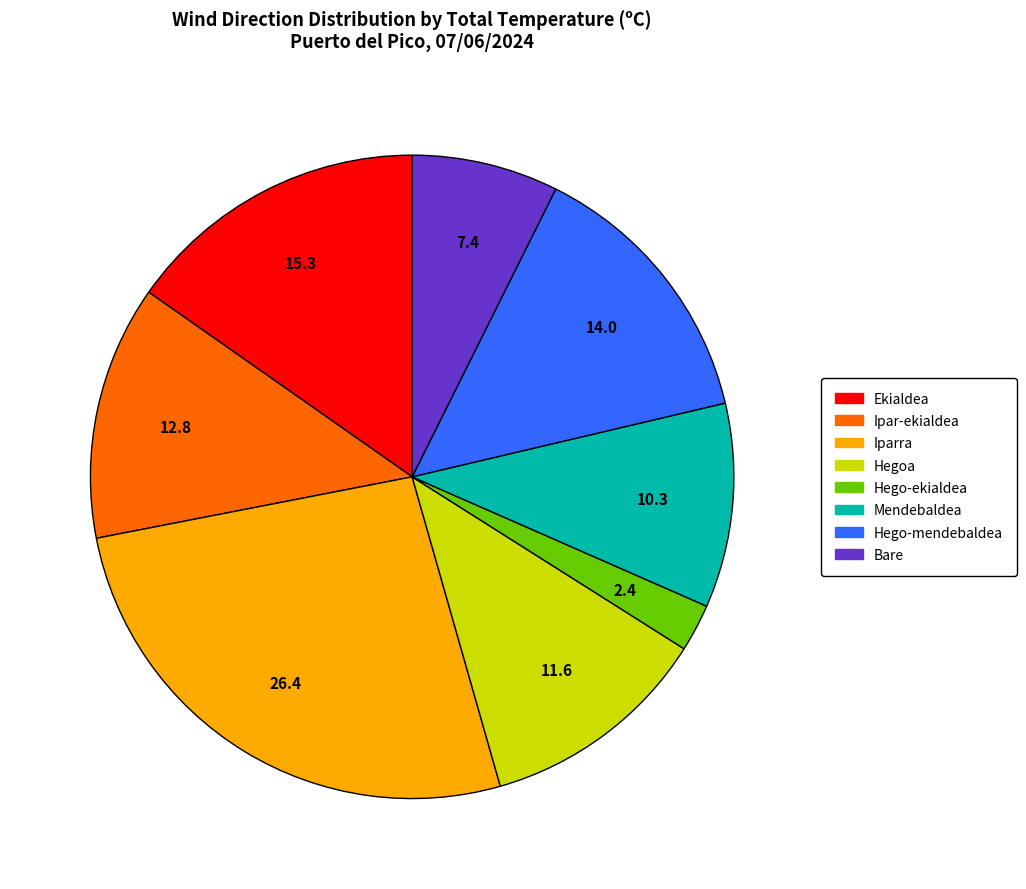

Rank the categories by value from lowest to highest.

Hego-ekialdea, Bare, Mendebaldea, Hegoa, Ipar-ekialdea, Hego-mendebaldea, Ekialdea, Iparra